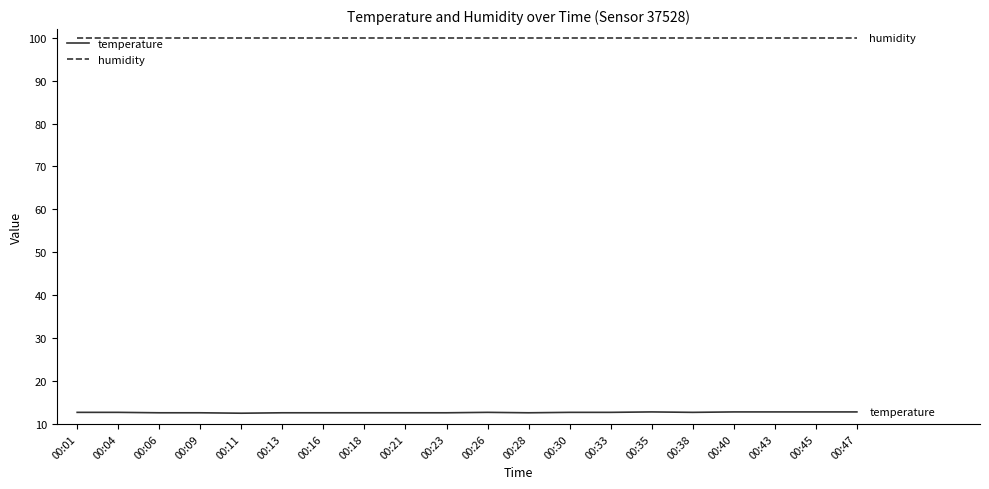

List the series in order of their overall mean, highest first.

humidity, temperature